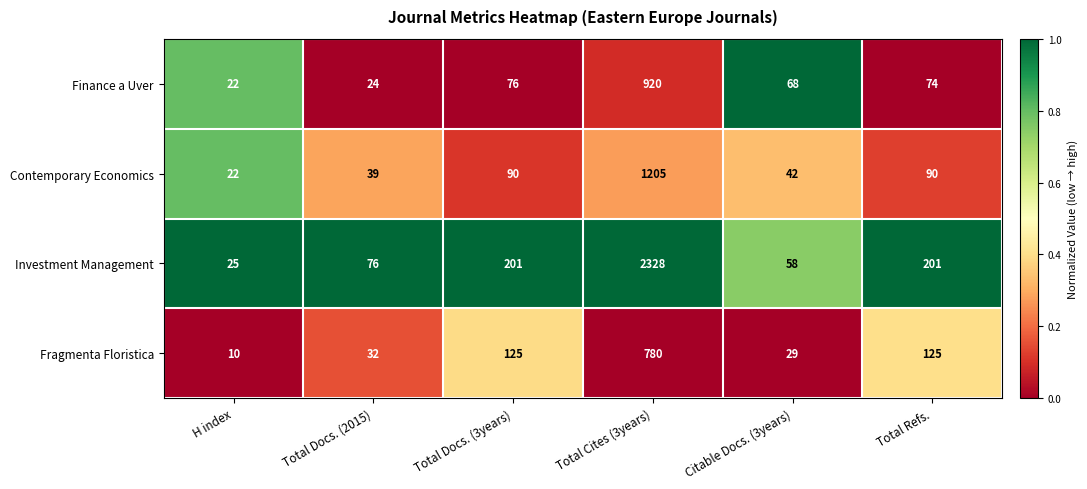

Between H index and Citable Docs. (3years), which series saw the biggest shift?

Finance a Uver